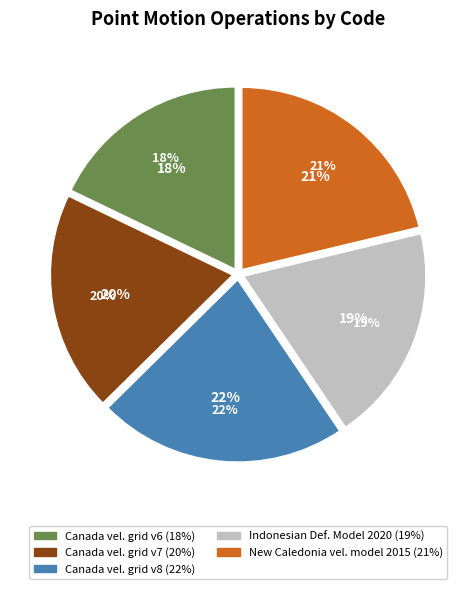

Count the number of slices in the pie.

5